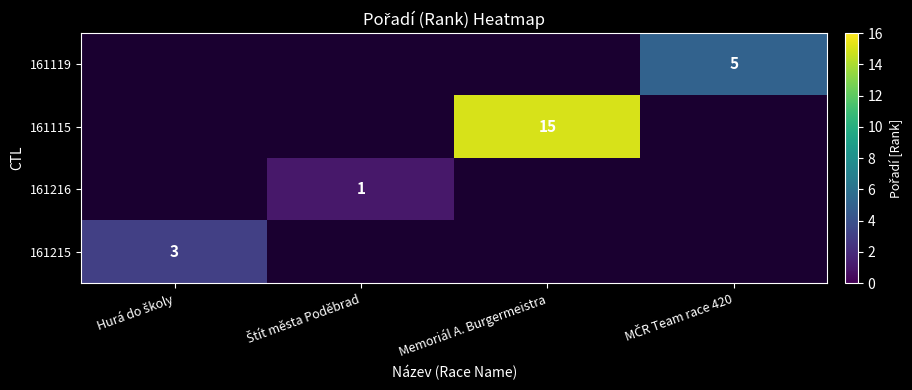

The value of 161115 at Memoriál A. Burgermeistra is 26. True or false?

False